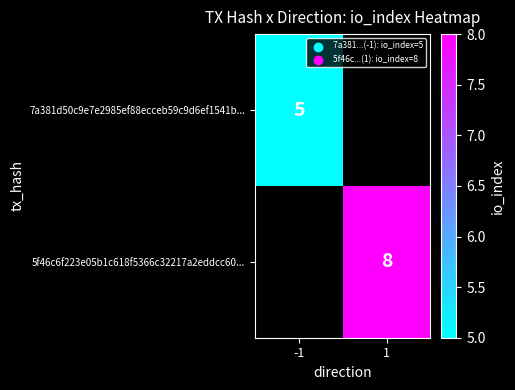

True or false: 5f46c6f223e05b1c618f5366c32217a2eddcc60... has a value of 8 at 1.

True